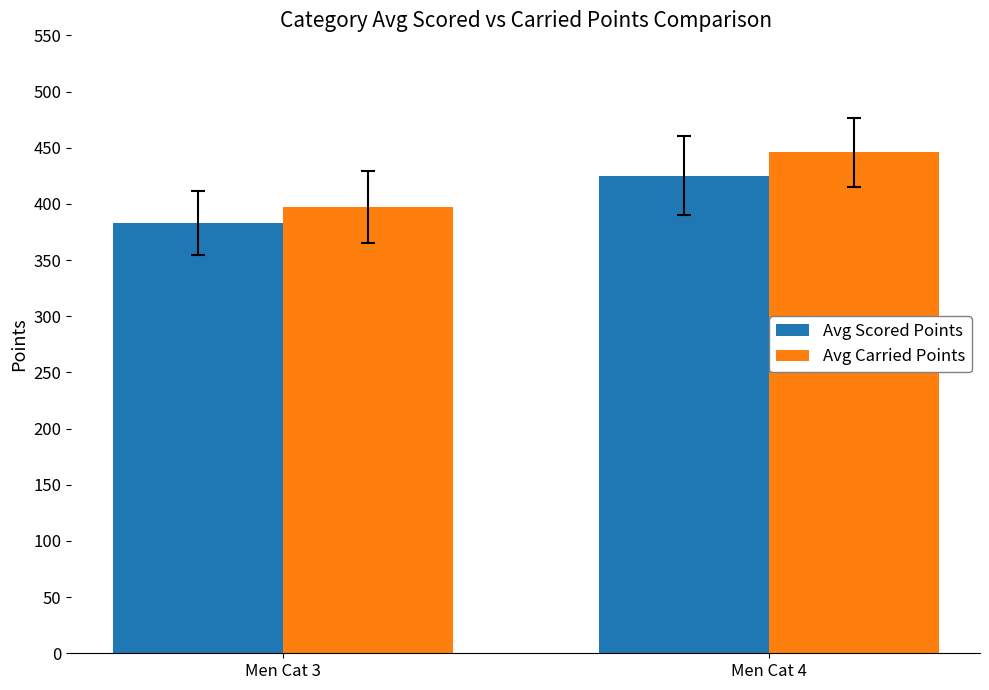

At which label does Avg Carried Points first exceed 445?

Men Cat 4